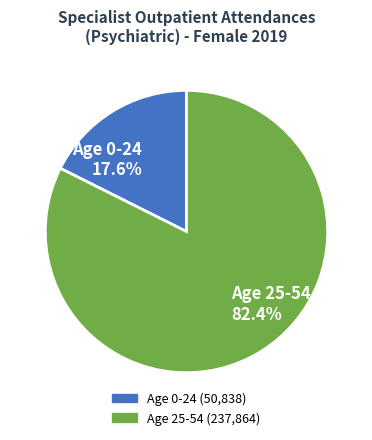

Which slice represents more than half of the pie?

Age 25-54 82.4%